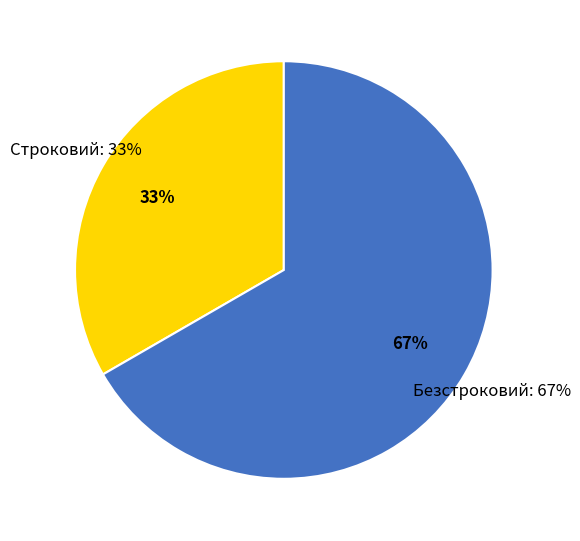

Approximately how many times larger is the value at Строковий compared to Безстроковий?

0.5